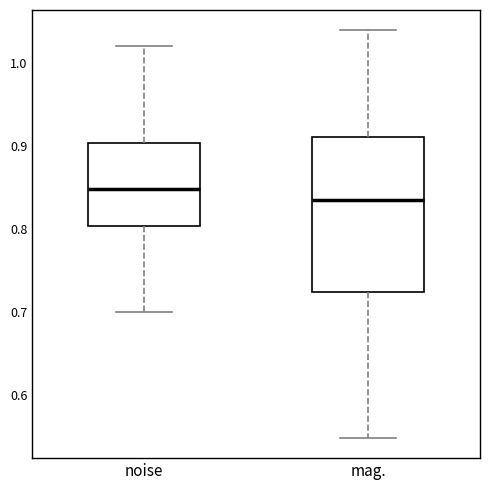

Reading left to right, transcribe this box plot: for each box, give where its median line is, the range the box spans, and where its two whiskers end, as read against the y-axis. The values are not printed on the chart, so give them approximately, as read against the axis.

noise: median 0.85, box 0.80 to 0.90, whiskers 0.70 to 1.02
mag.: median 0.84, box 0.72 to 0.91, whiskers 0.55 to 1.04